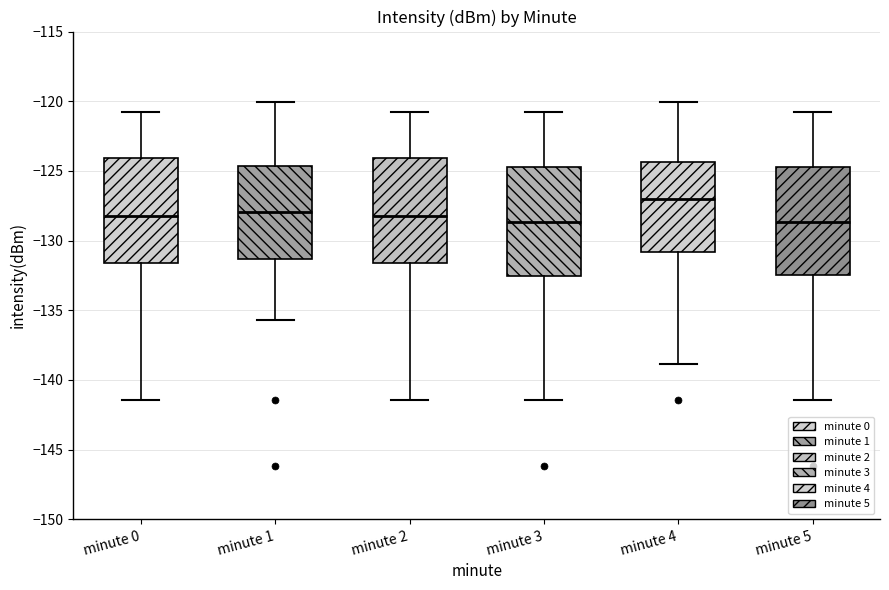

Reading left to right, read every box against the y-axis: the position of its median line, the range the box covers, and the ends of its whiskers. The values are not printed on the chart, so give them approximately, as read against the axis.

minute 0: median -128.0, box -131.5 to -124.0, whiskers -141.5 to -121.0
minute 1: median -128.0, box -131.5 to -124.5, whiskers -135.5 to -120.0
minute 2: median -128.0, box -131.5 to -124.0, whiskers -141.5 to -121.0
minute 3: median -128.5, box -132.5 to -124.5, whiskers -141.5 to -121.0
minute 4: median -127.0, box -131.0 to -124.5, whiskers -139.0 to -120.0
minute 5: median -128.5, box -132.5 to -124.5, whiskers -141.5 to -121.0